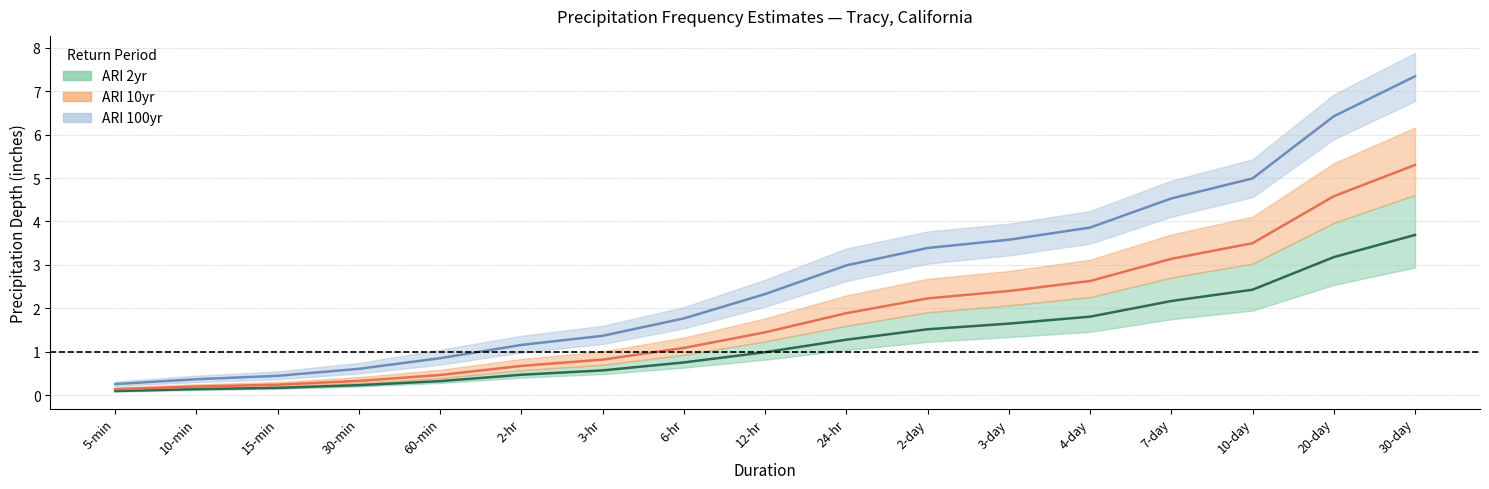

What is the sum of the ARI 100yr values at 15-min and 30-min?

1.1